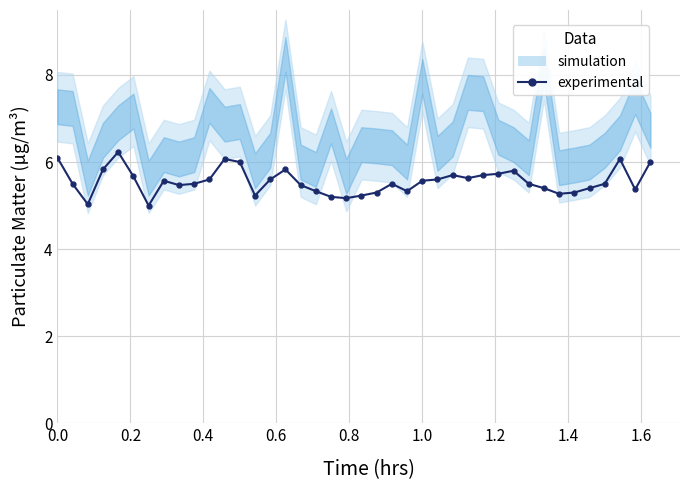

True or false: the data shows 8.4 at 0.4.

False